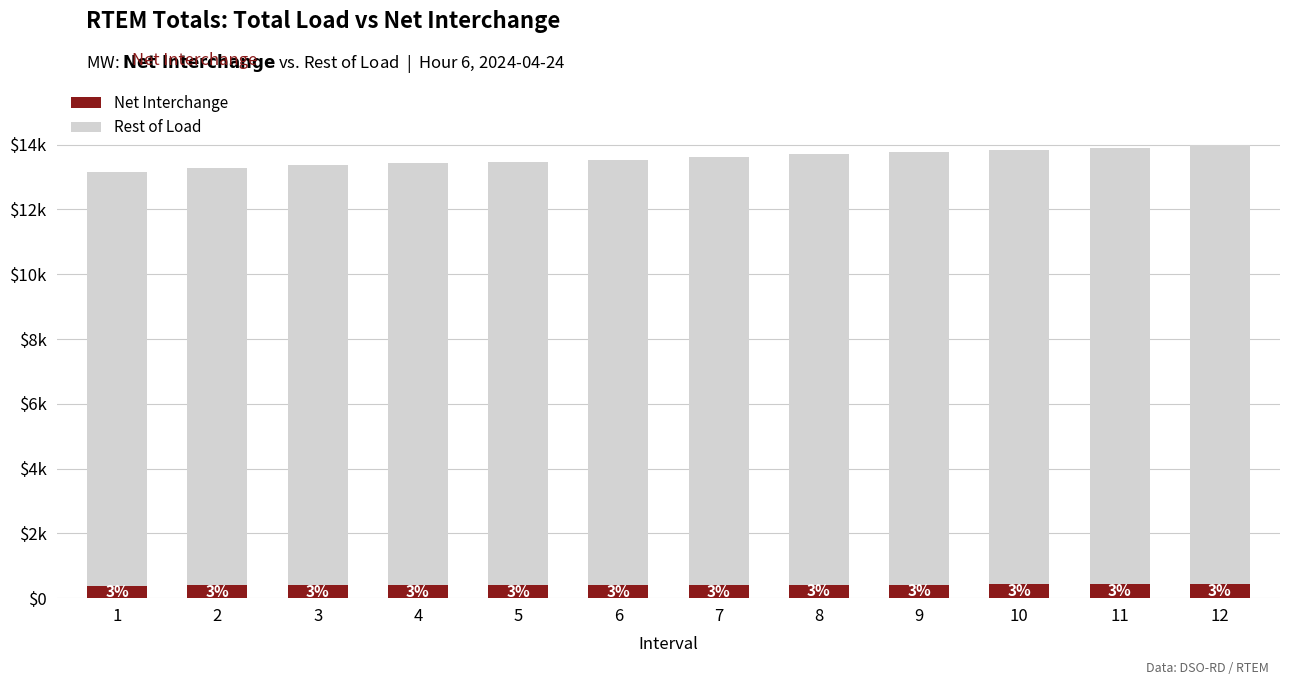

Does the chart contain stacked bars?

Yes